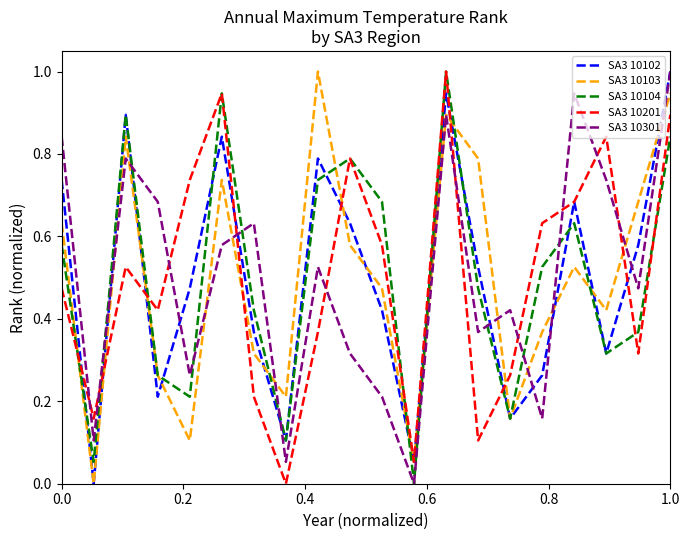

Does the chart display data point markers on the line(s)?

No